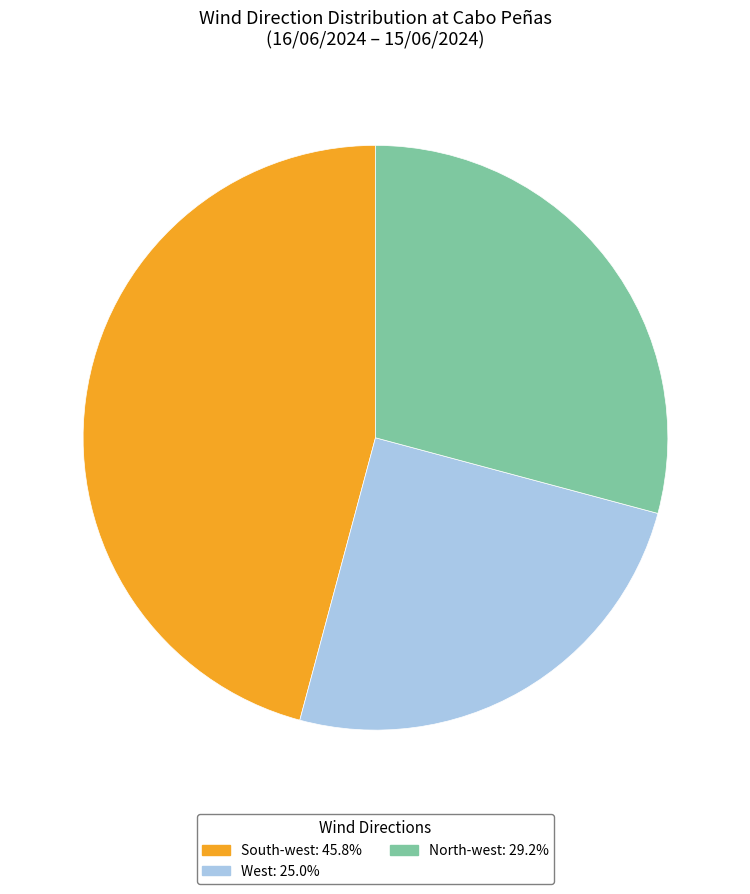

Between West and North-west, which is larger?

North-west